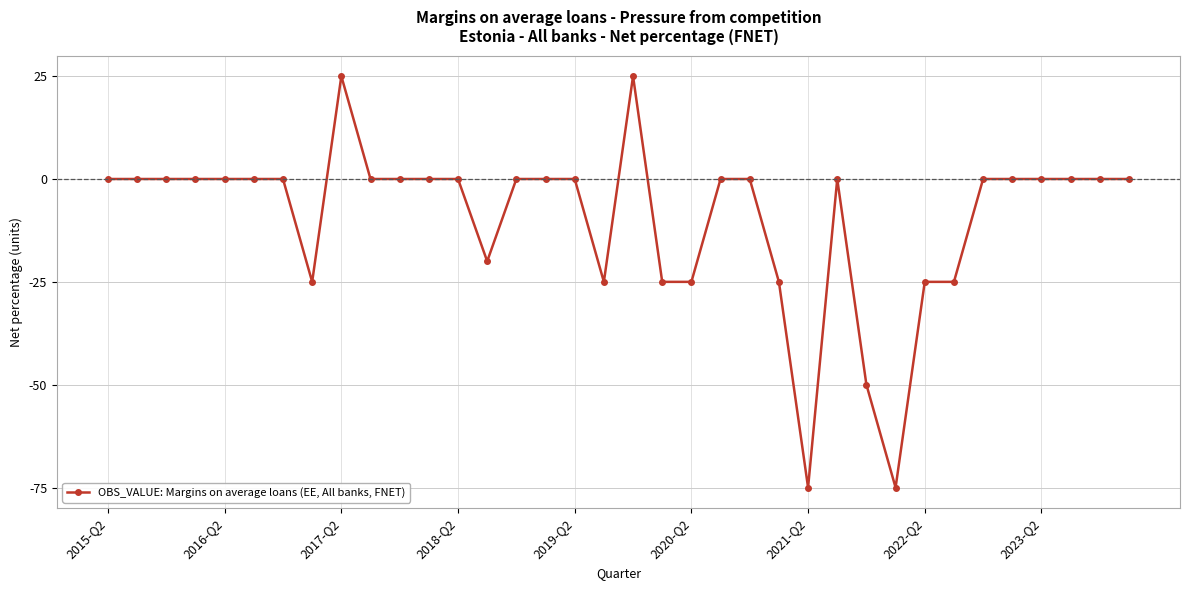

What is the minimum value shown in the chart?

-75